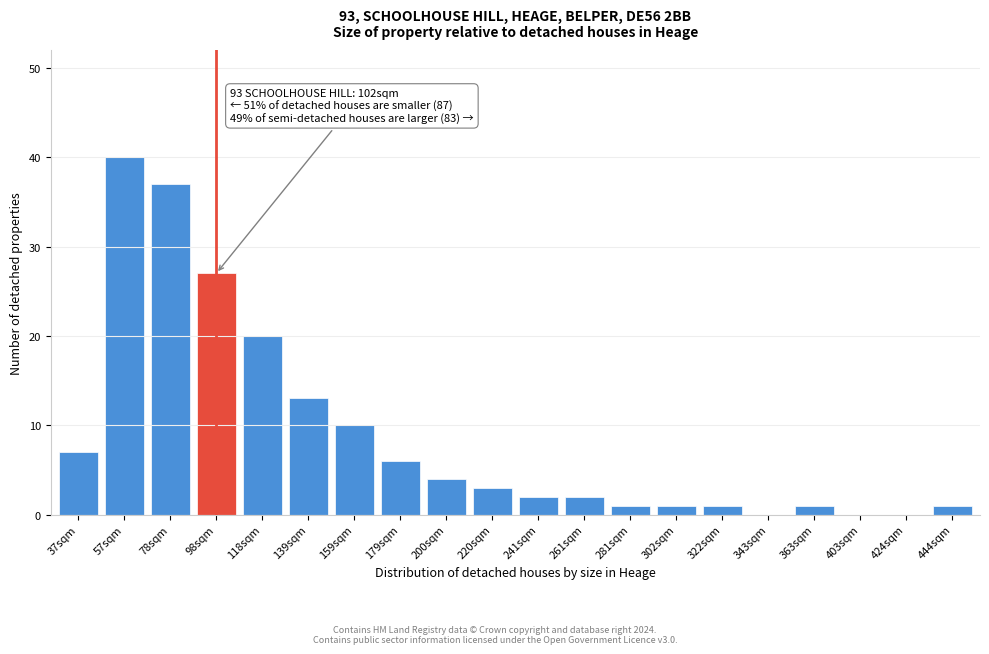

Reading right to left, what are all the values shown in this chart?

444sqm=1	424sqm=0	403sqm=0	363sqm=1	343sqm=0	322sqm=1	302sqm=1	281sqm=1	261sqm=2	241sqm=2	220sqm=3	200sqm=4	179sqm=6	159sqm=10	139sqm=13	118sqm=20	98sqm=27	78sqm=37	57sqm=40	37sqm=7